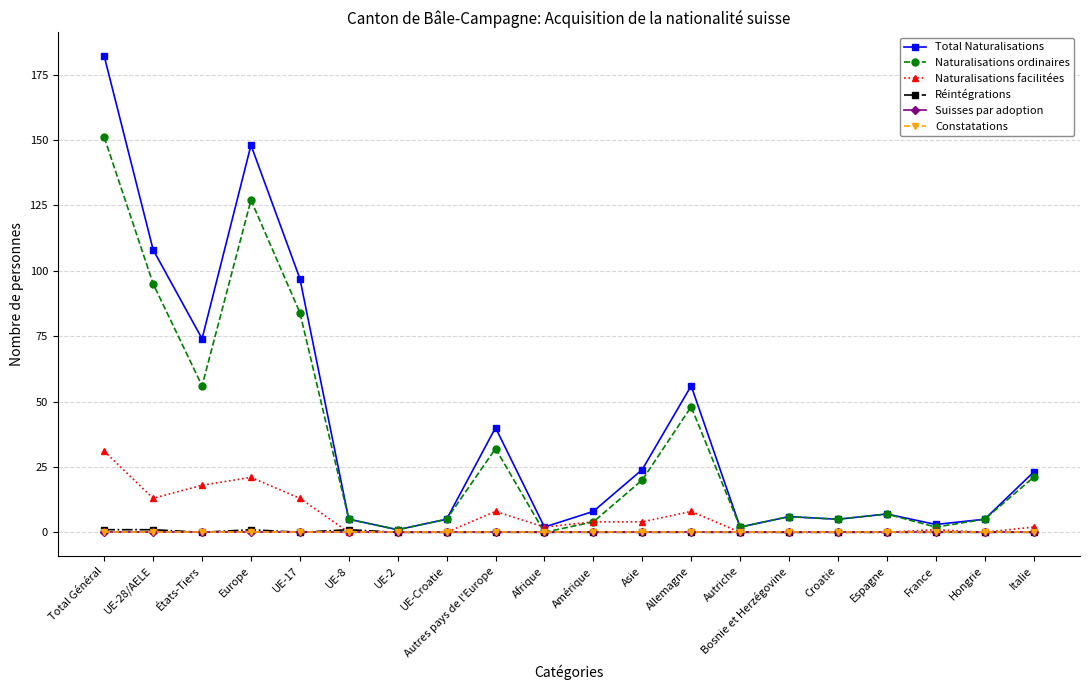

Is the value of Constatations at Allemagne greater than the value of Naturalisations facilitées at Europe?

No